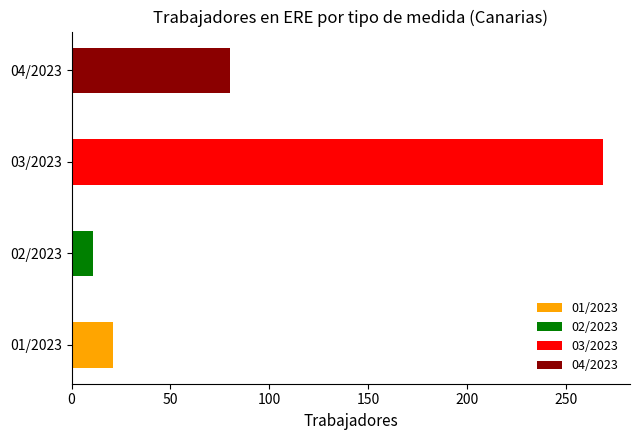

Is it true that Total equals 21 at 01/2023?

True